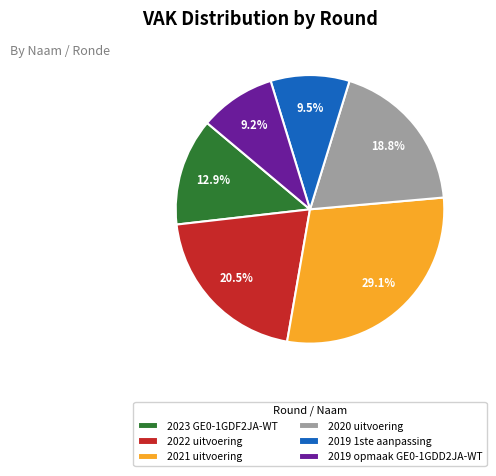

Which slice is the largest?

2021 uitvoering